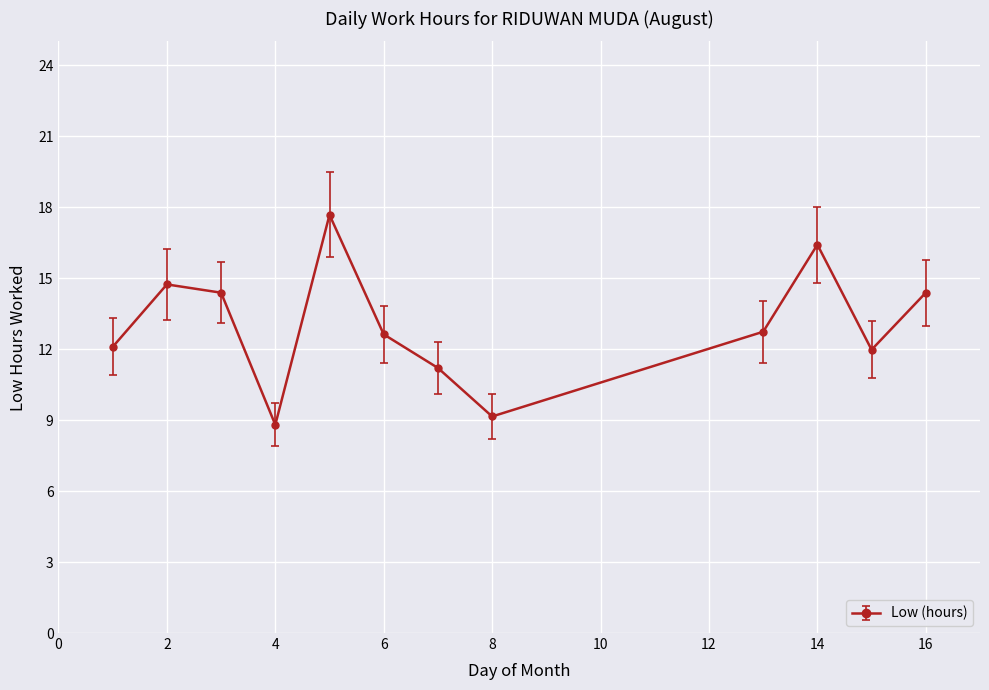

What is the difference between the maximum and minimum values?

8.9